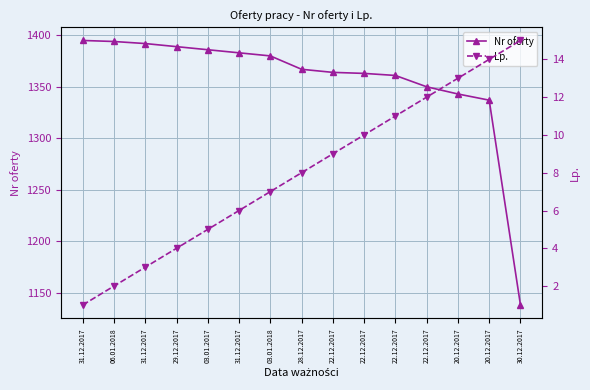

How many data points in Lp. are less than 8?

7